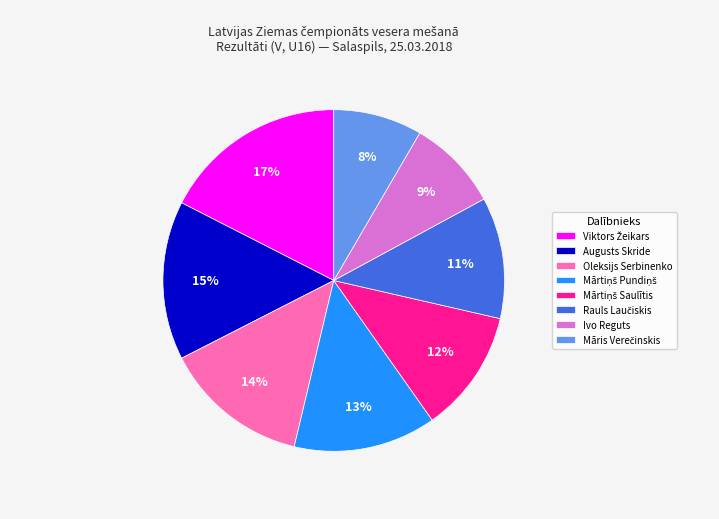

Is there any slice that represents more than half of the pie?

No